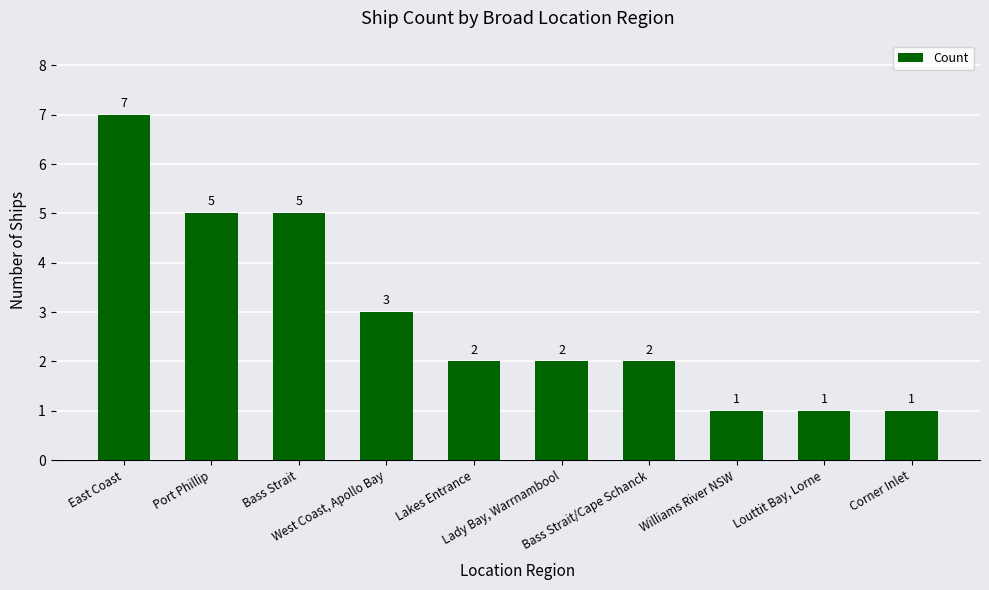

What is the maximum value shown in the chart?

7